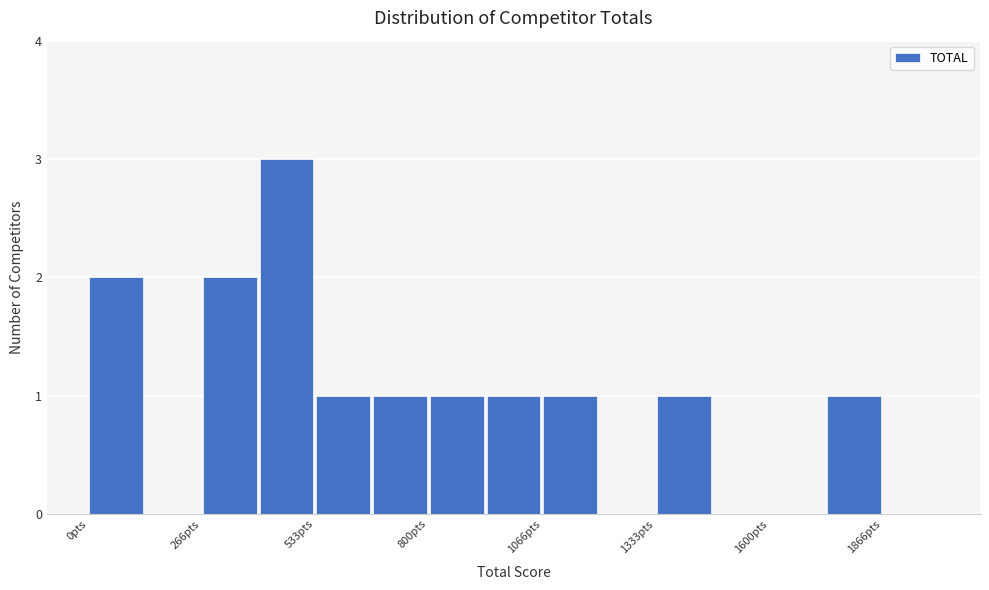

Around what value on the x-axis is the tallest bar? Give the approximate position of its centre, as read against the axis.

450